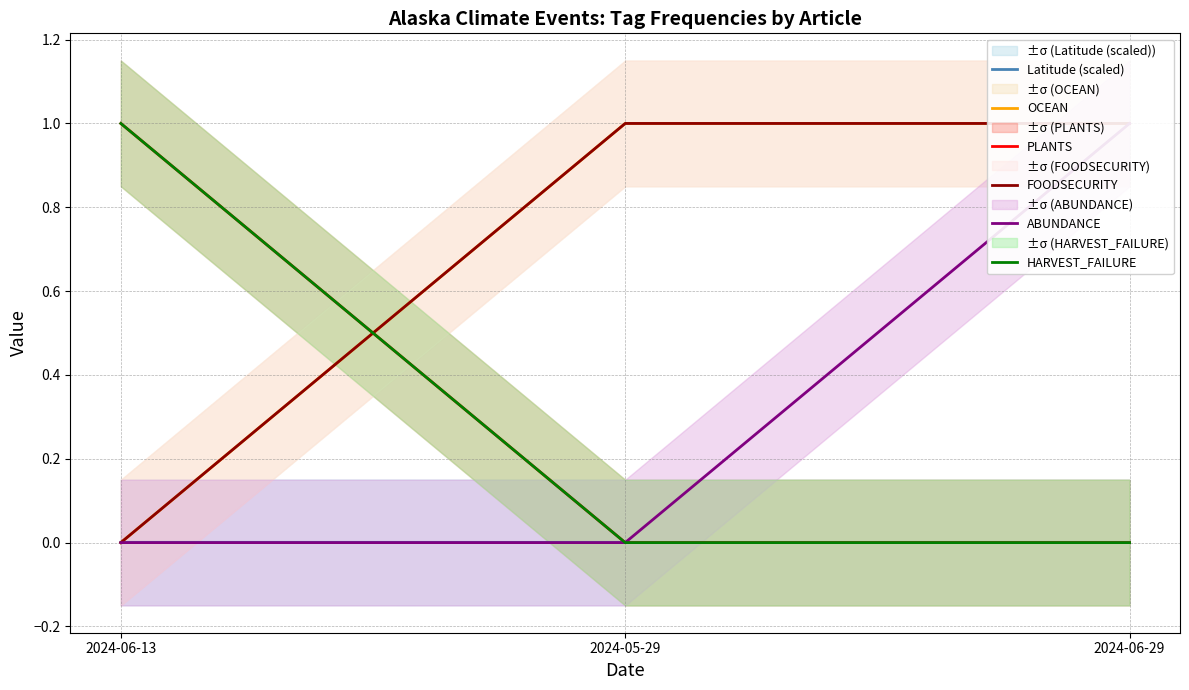

Count the number of data series in this chart.

6